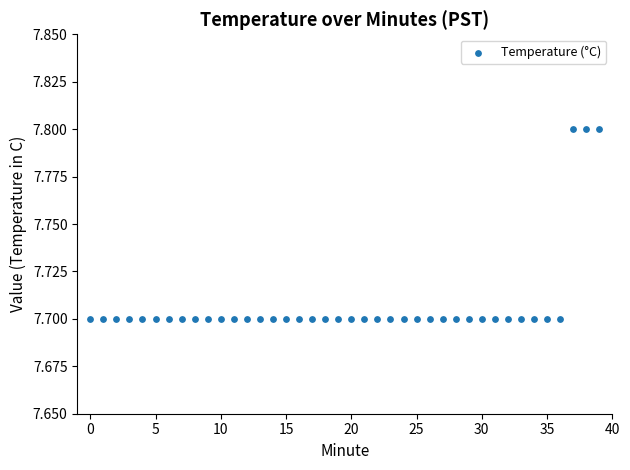

How many points are shown in the scatter plot?

40